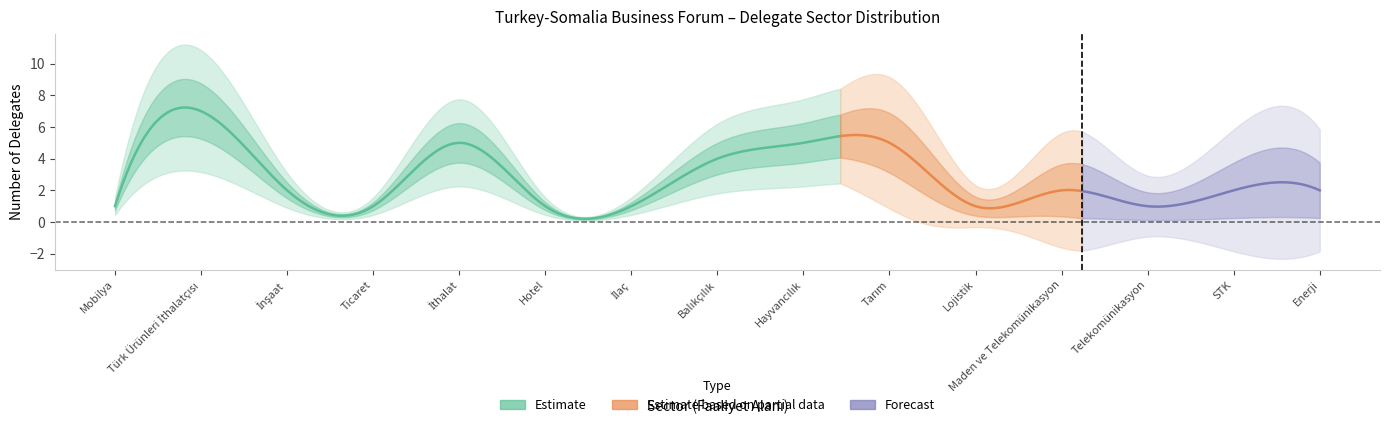

What is the difference between the maximum and minimum values?

6